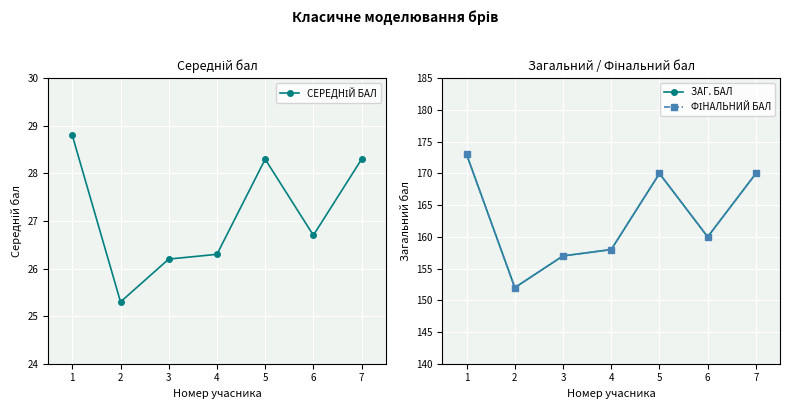

Count the number of data series in this chart.

3